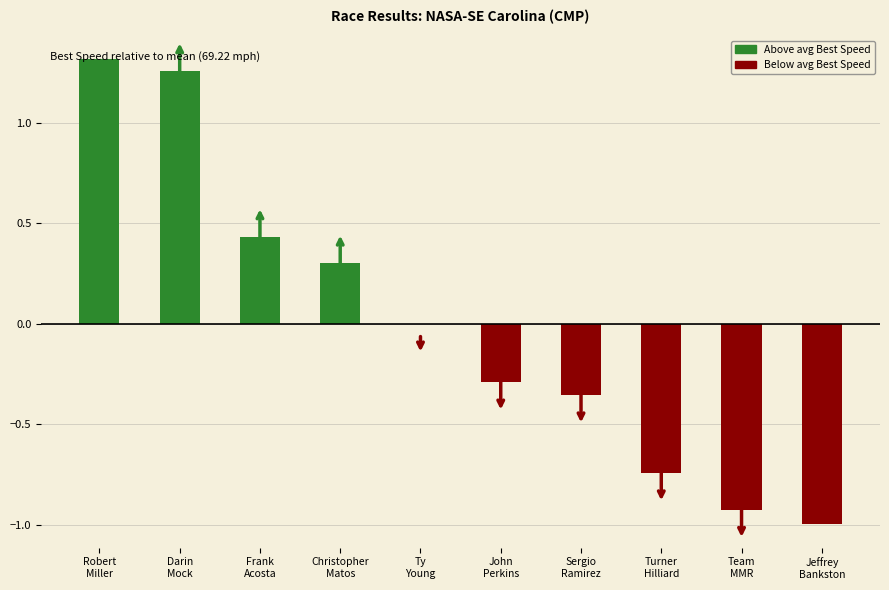

True or false: the data shows -0.3 at Jeffrey
Bankston.

False